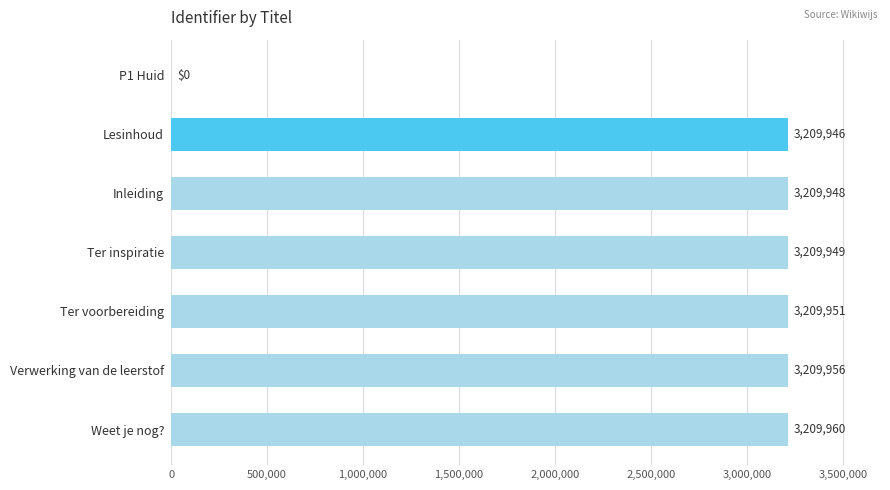

Reading top to bottom, list all the values displayed in this chart.

P1 Huid=0	Lesinhoud=3209946	Inleiding=3209948	Ter inspiratie=3209949	Ter voorbereiding=3209951	Verwerking van de leerstof=3209956	Weet je nog?=3209960